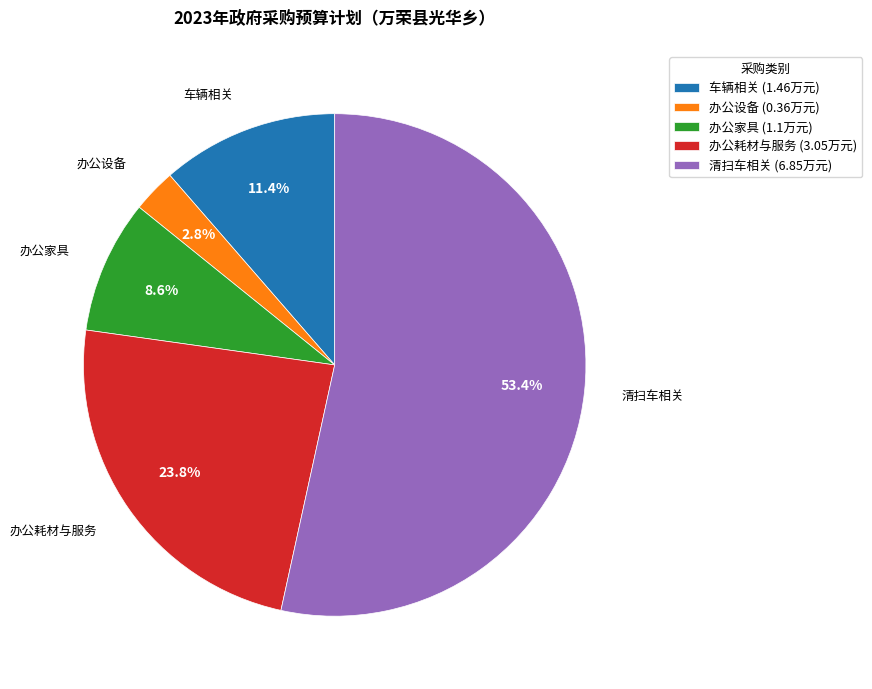

Which slice is the smallest?

办公设备 (0.36万元)